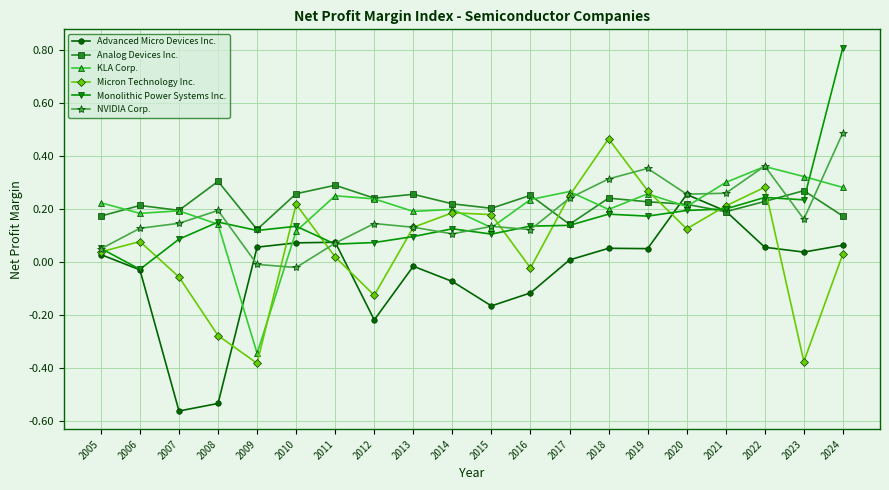

Is it true that Advanced Micro Devices Inc. equals 0.0 at 2022?

False